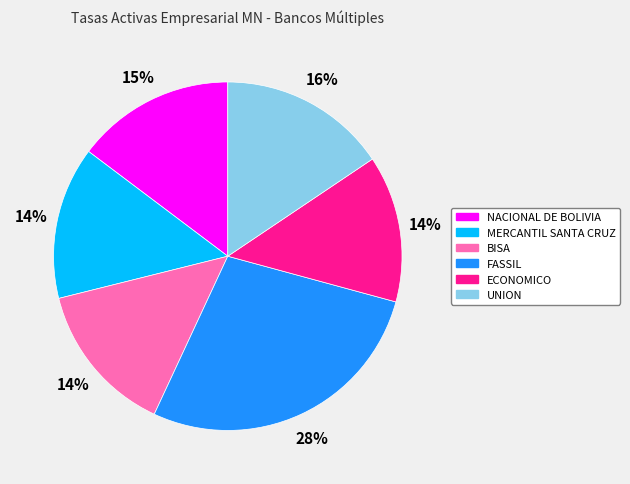

Between ECONOMICO and FASSIL, which is larger?

FASSIL